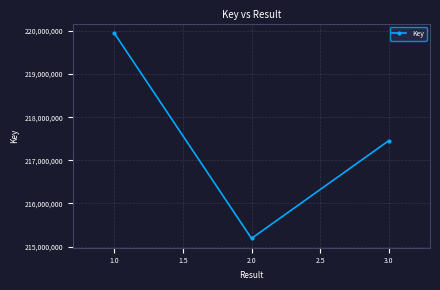

What is the average value?

217532312